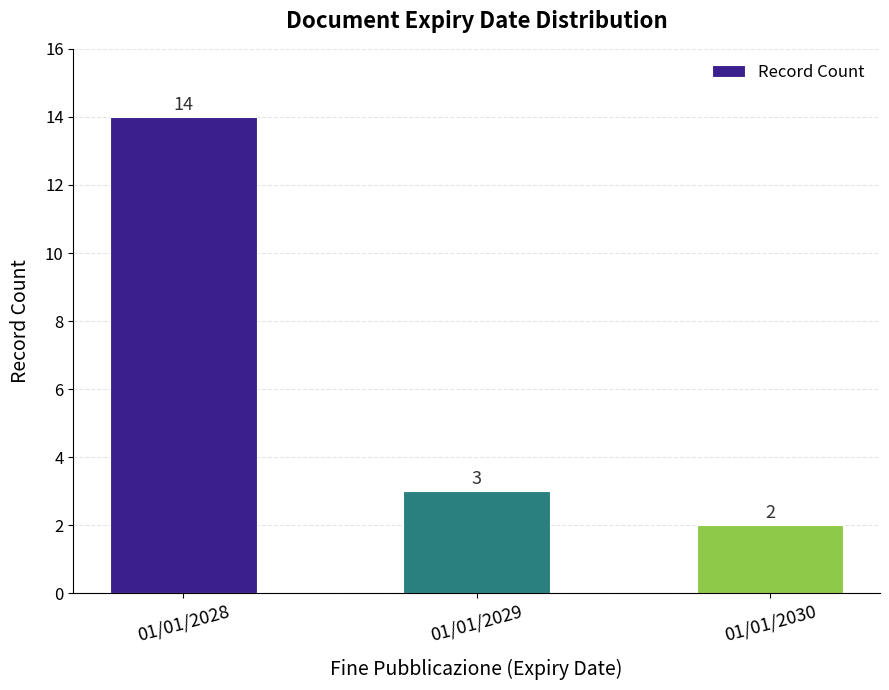

What is the difference between the maximum and minimum values?

12